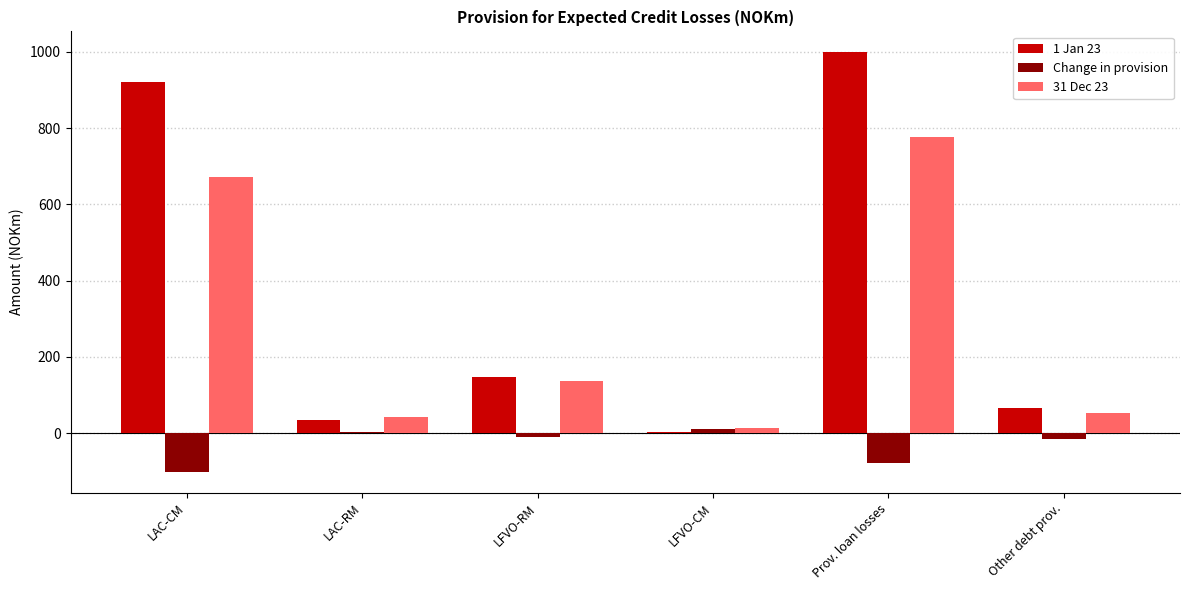

Is it true that 1 Jan 23 equals 18 at Other debt prov.?

False